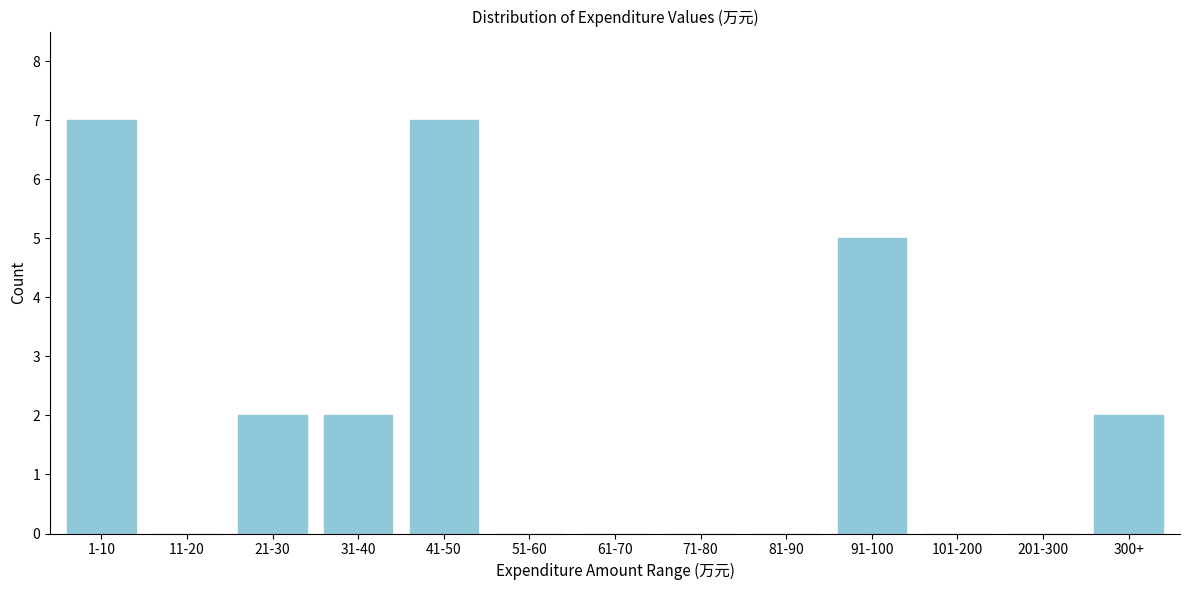

Reading left to right, extract all data points from this chart.

1-10=7	11-20=0	21-30=2	31-40=2	41-50=7	51-60=0	61-70=0	71-80=0	81-90=0	91-100=5	101-200=0	201-300=0	300+=2